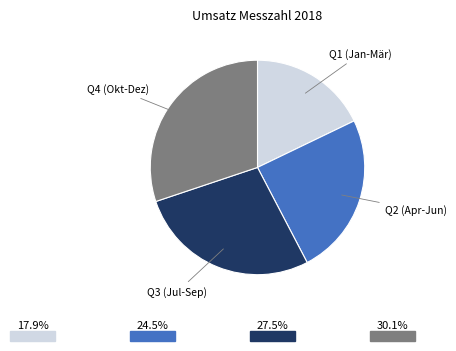

Is Q3 (Jul-Sep) the majority of the pie?

No